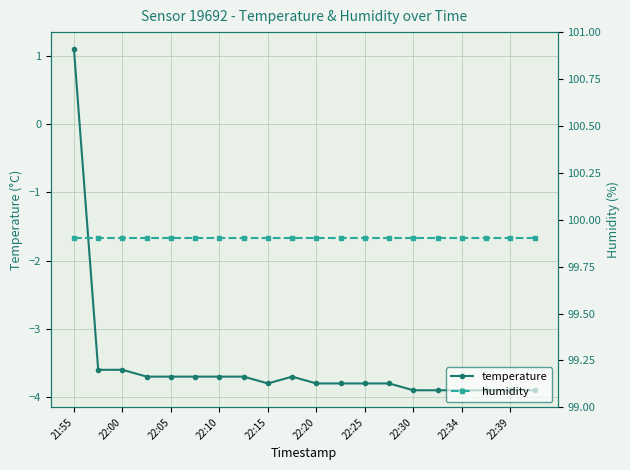

What are all the series names shown in the legend?

temperature, humidity